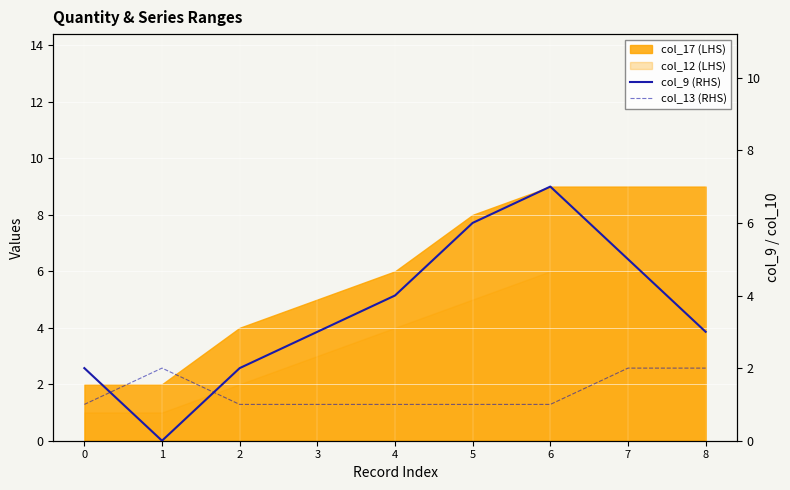

What is the sum of the col_13 (RHS) values at 6 and 2?

2